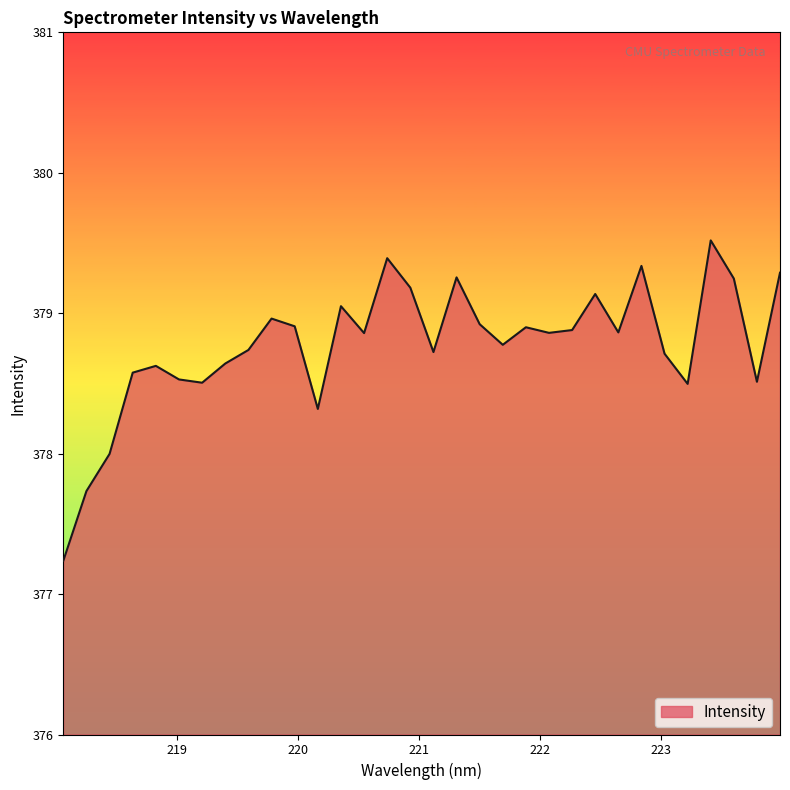

What is the maximum value shown in the chart?

379.5